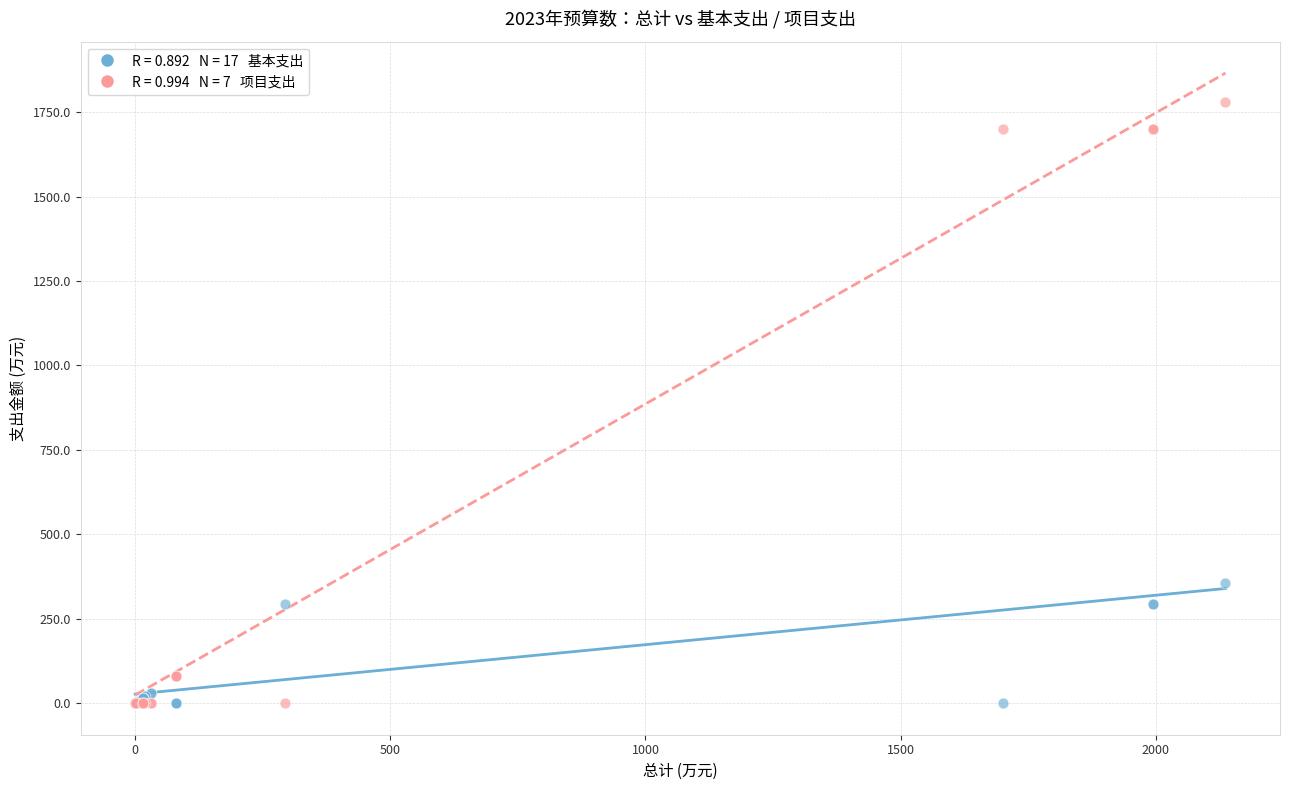

Across all series, what Y value is closest to 890?

356.3